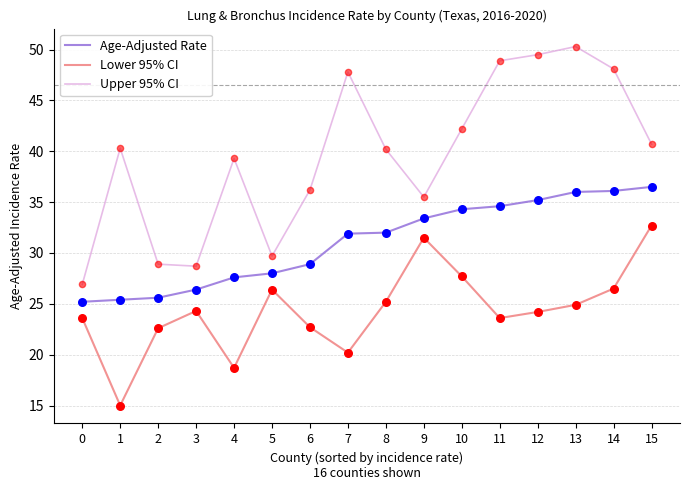

What is the spread (max minus min) of values at 14?

21.6